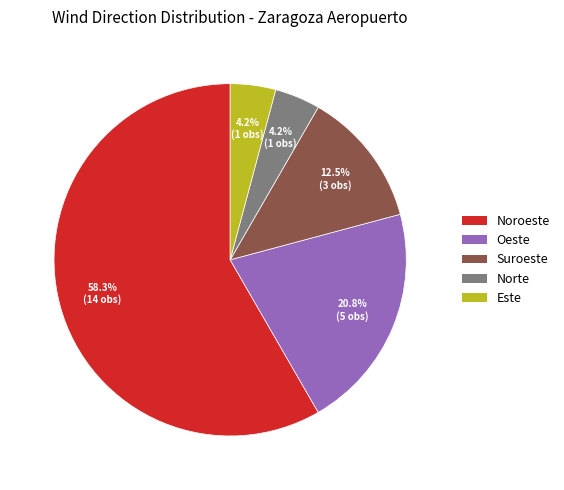

To the nearest percent, what is the average slice percentage?

20%